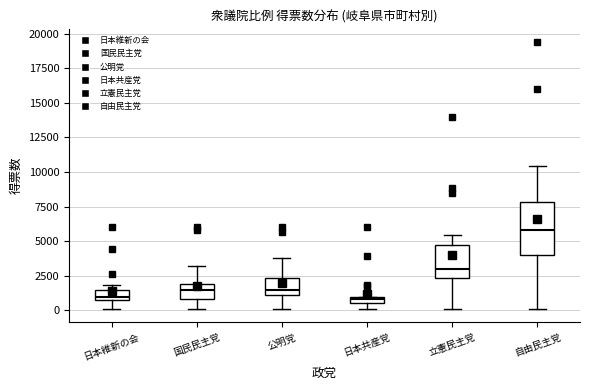

Which box is the tallest, from its lower edge to its upper edge?

自由民主党